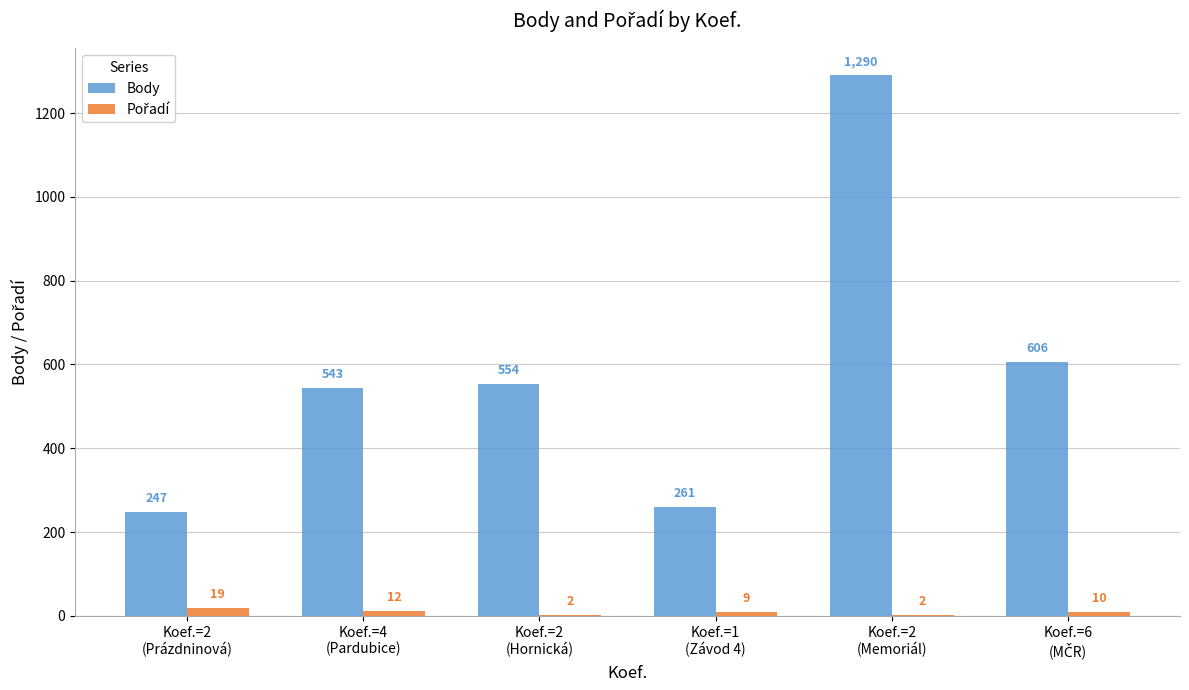

How many data points does each series have?

6